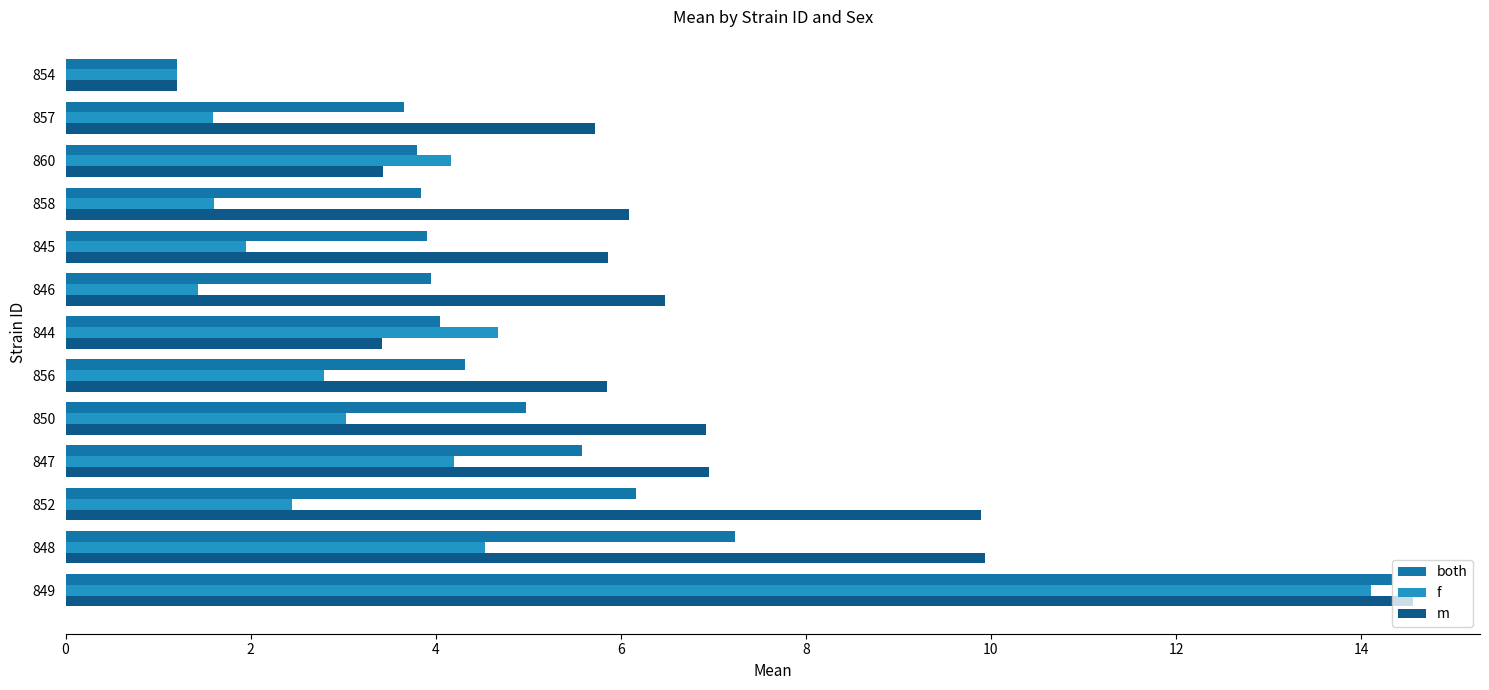

At which category is the sum across all series the highest?

849